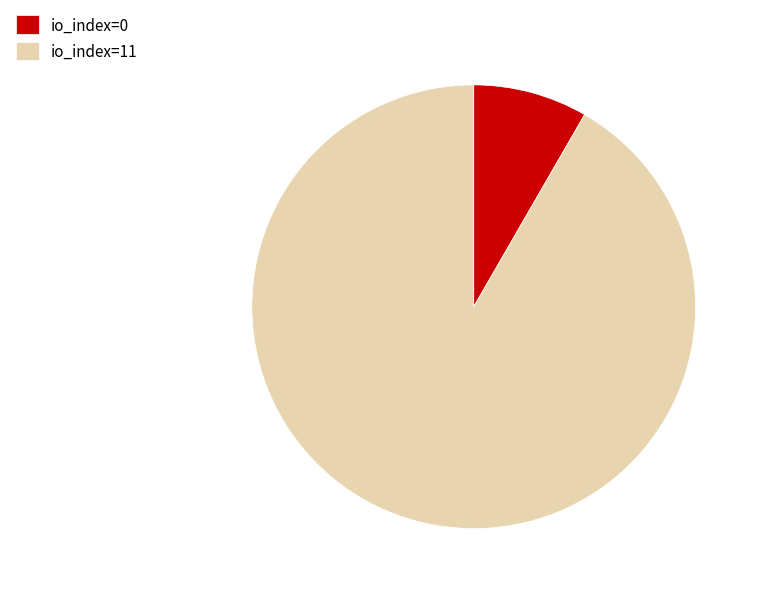

How many slices are in this pie chart?

2